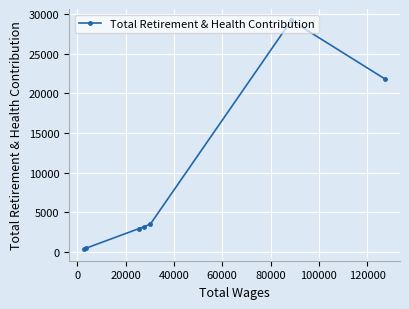

How many points are higher than both their immediate neighbors (excluding endpoints)?

1